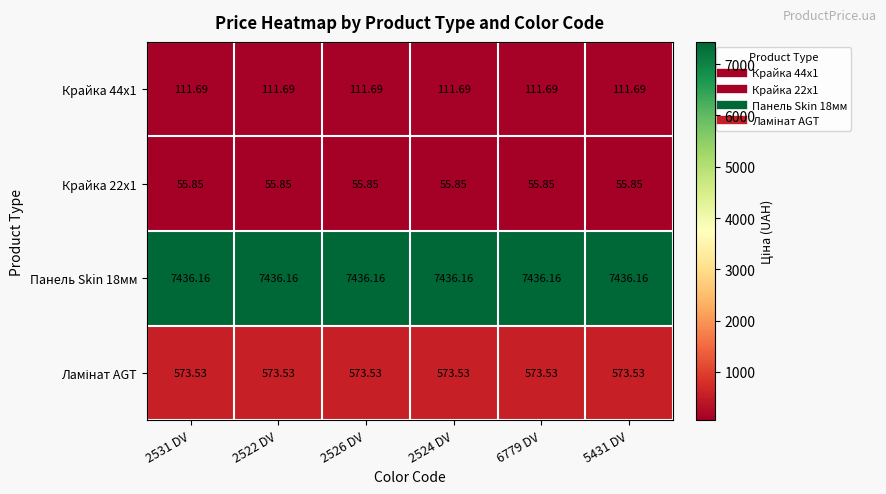

Is the value of Крайка 22x1 at 2522 DV greater than the value of Крайка 44x1 at 5431 DV?

No